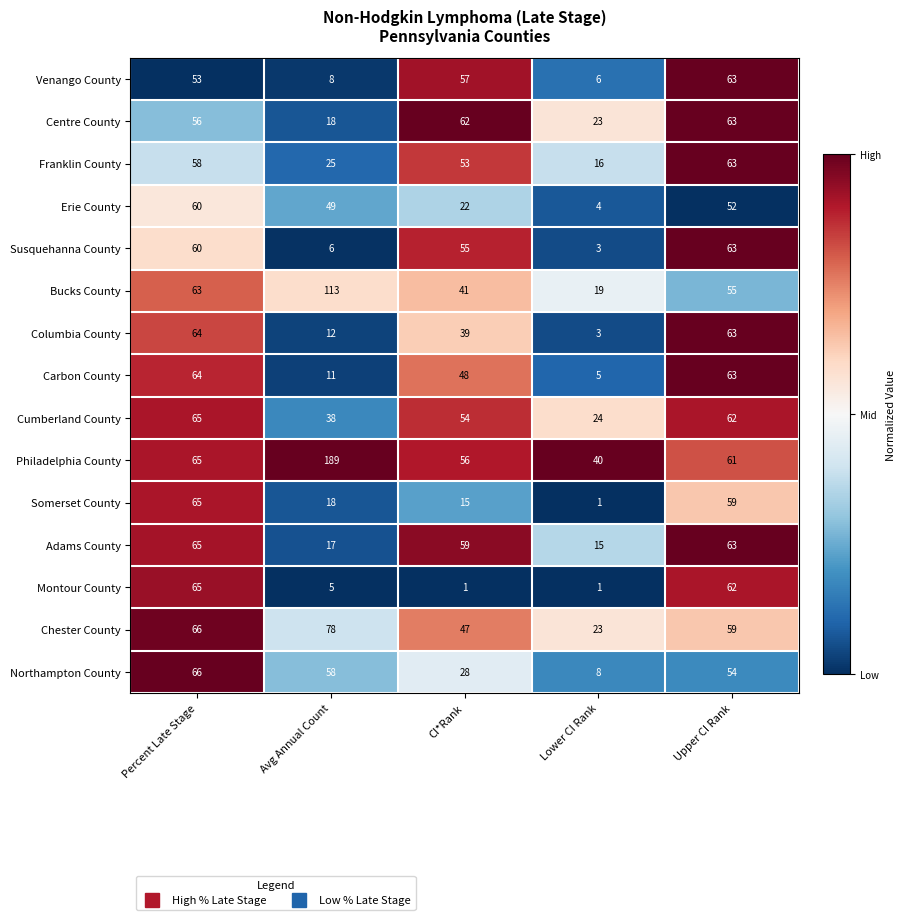

What is the difference between the highest and lowest values at CI*Rank?

61